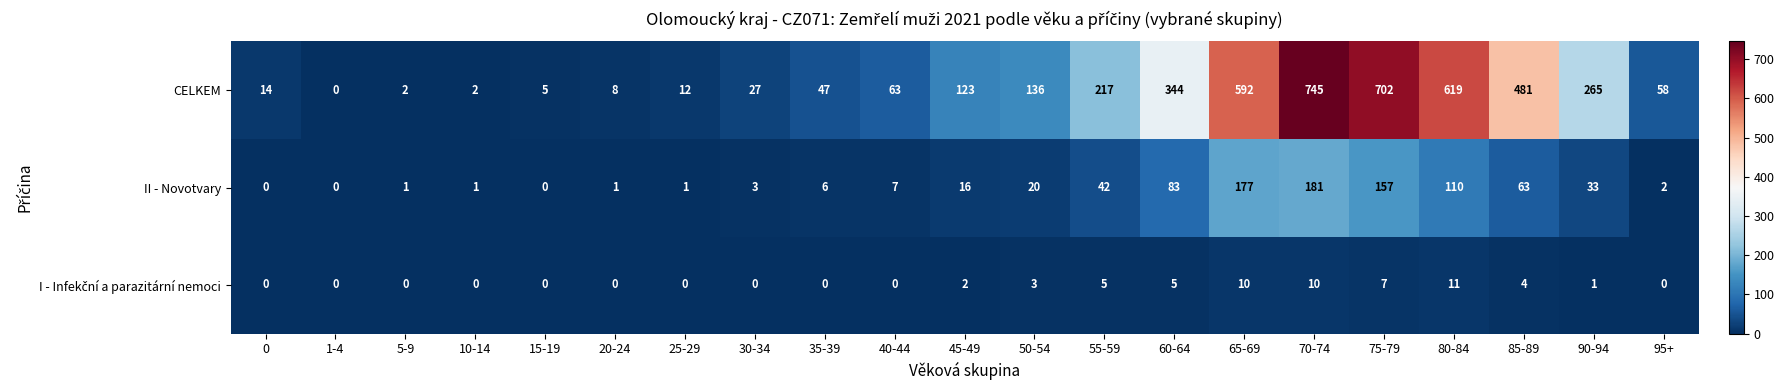

What is the maximum value shown in the chart?

745